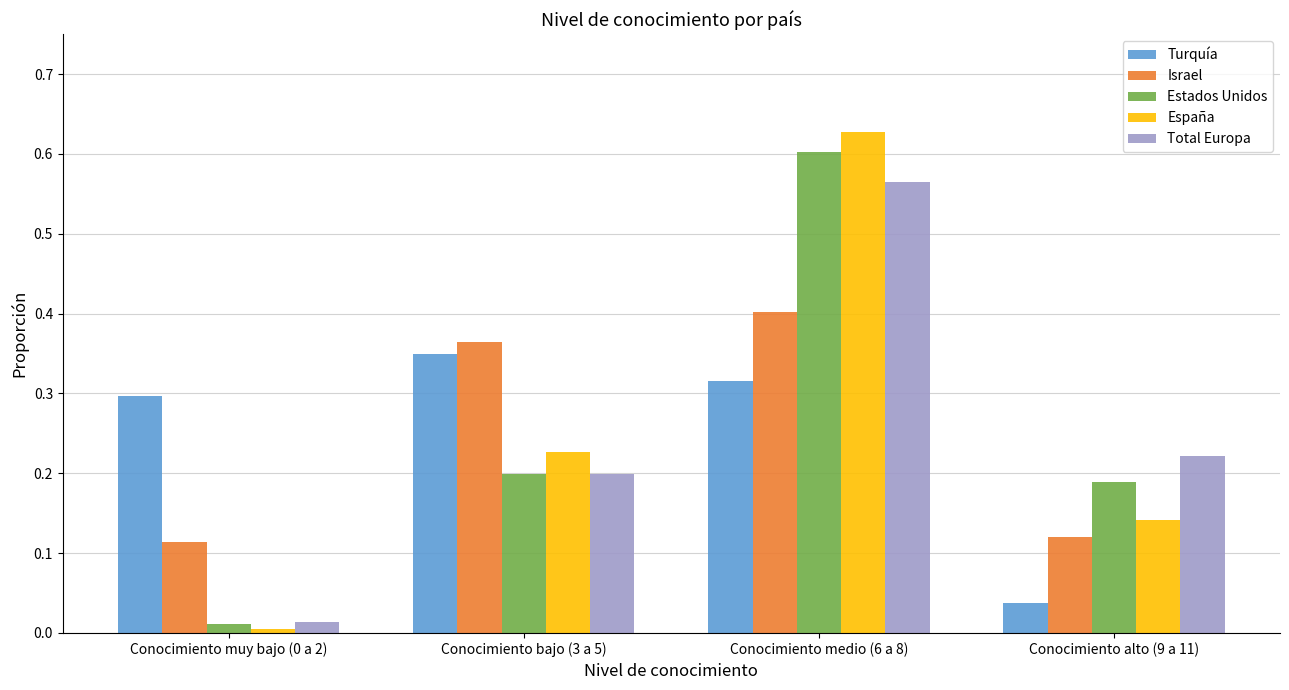

Is the value of Israel at Conocimiento medio (6 a 8) greater than the value of España at Conocimiento medio (6 a 8)?

No